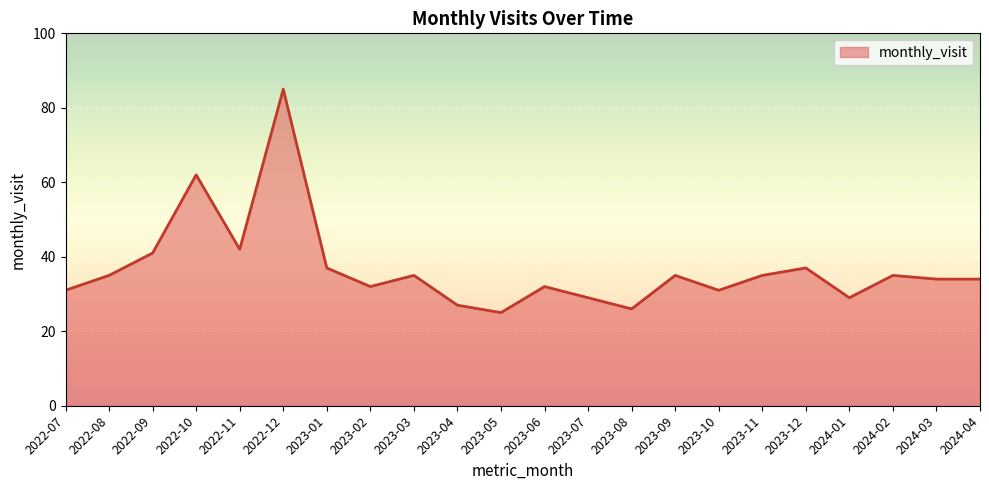

Reading left to right, extract all data points from this chart.

31	35	41	62	42	85	37	32	35	27	25	32	29	26	35	31	35	37	29	35	34	34